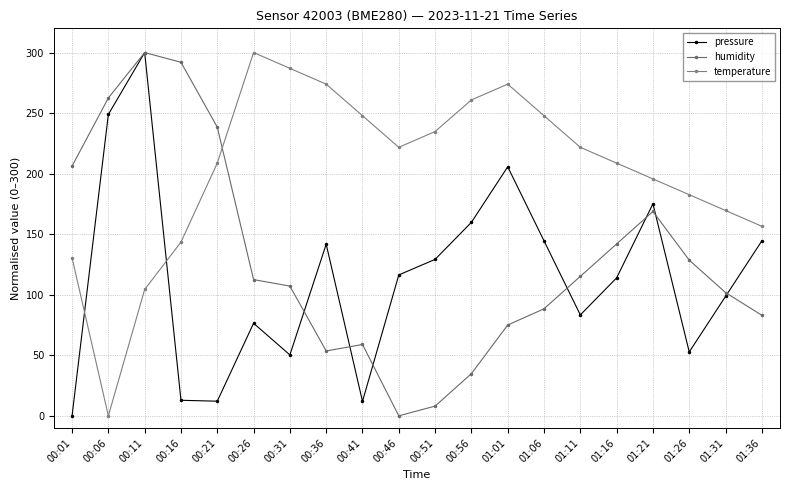

Where does the pressure series first go above 116?

00:06